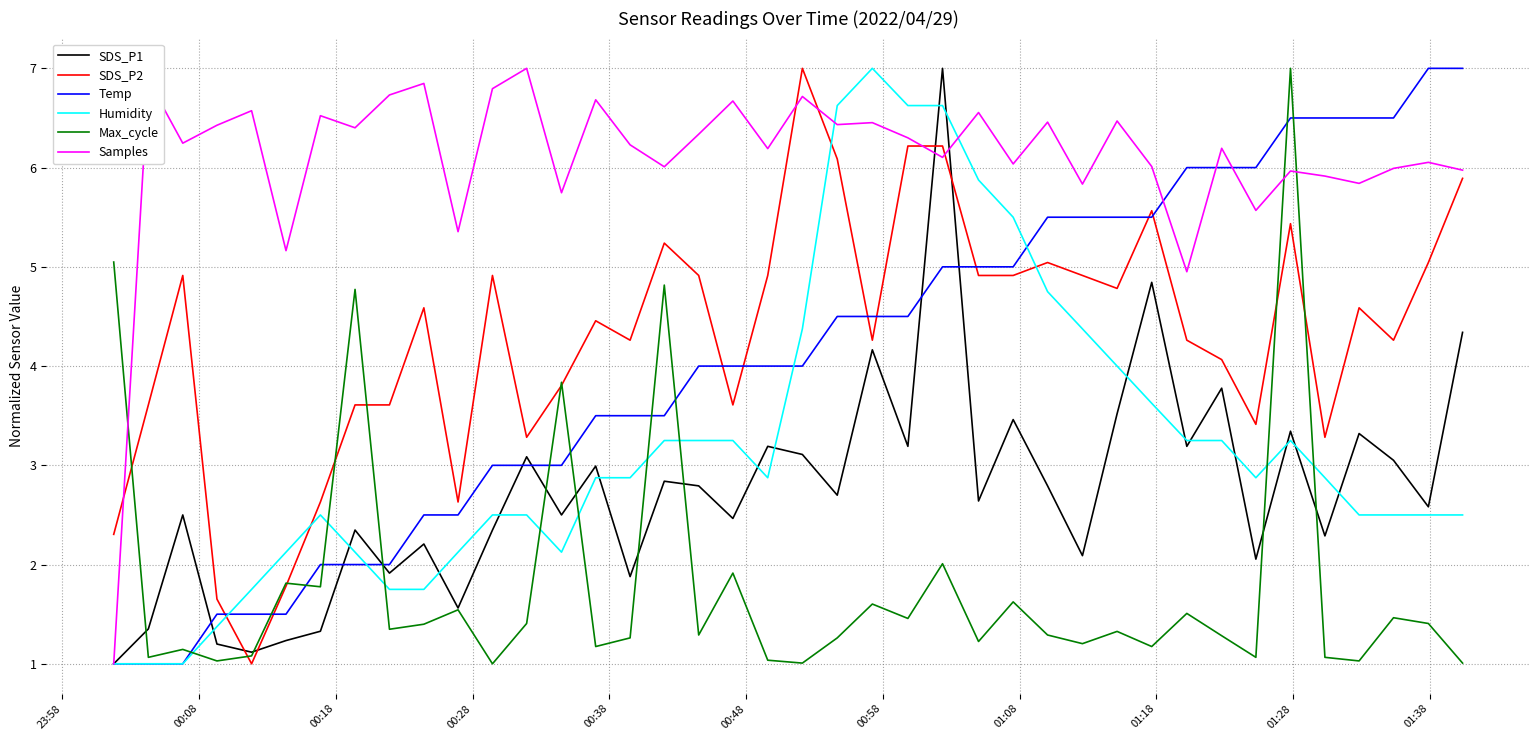

Which series ends up on top after the final intersection of Max_cycle and SDS_P2?

SDS_P2